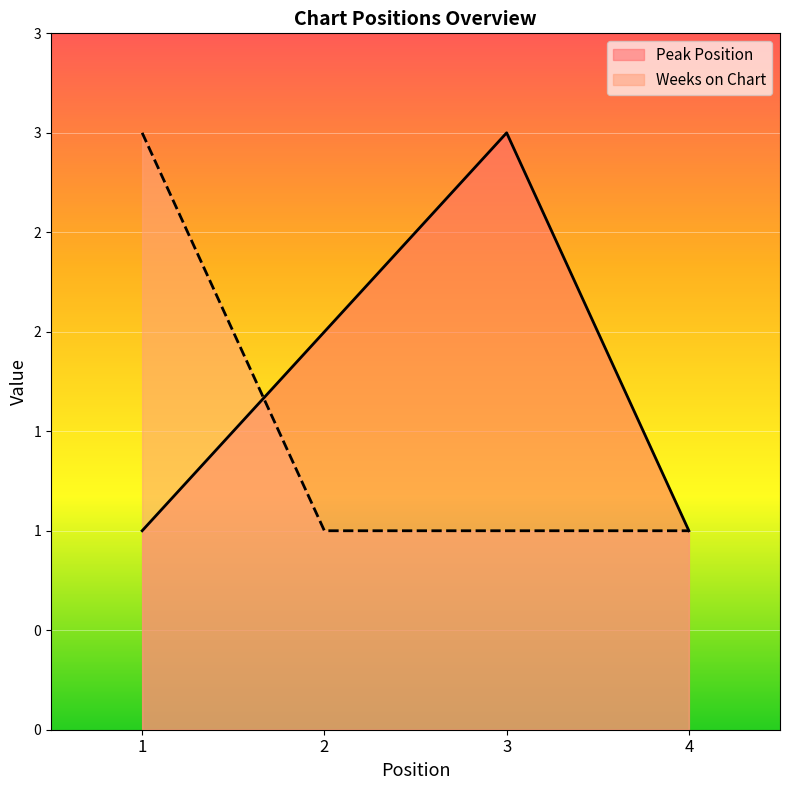

The Weeks on Chart series shows 1 at 2. True or false?

True